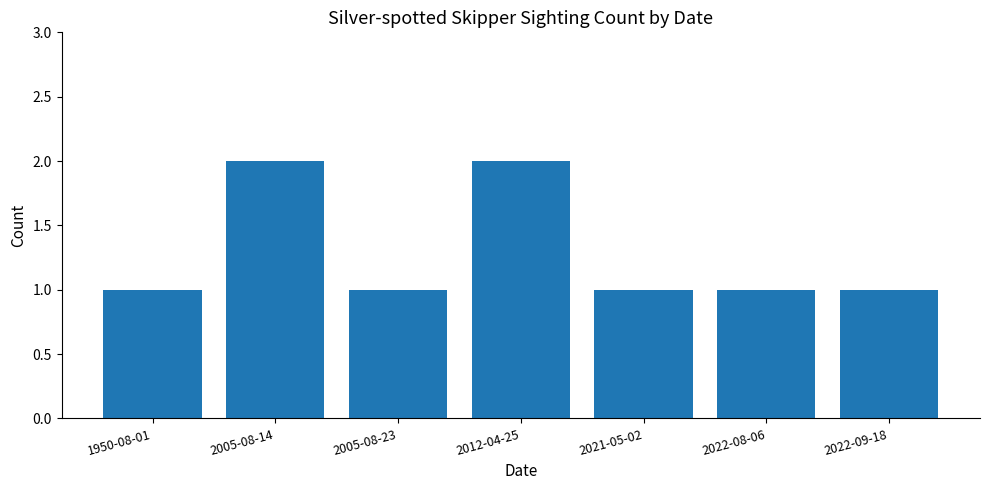

What is the approximate value at 2021-05-02?

1